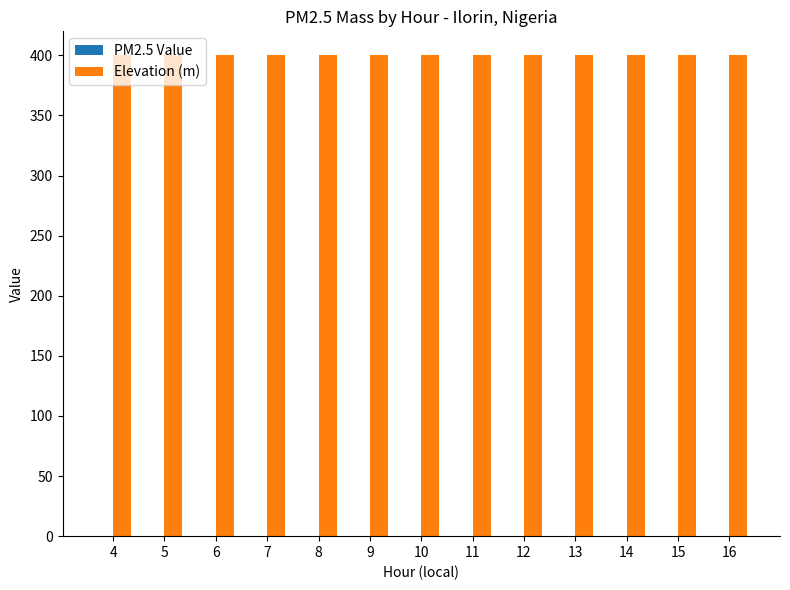

The Elevation (m) series shows 533.6 at 14. True or false?

False